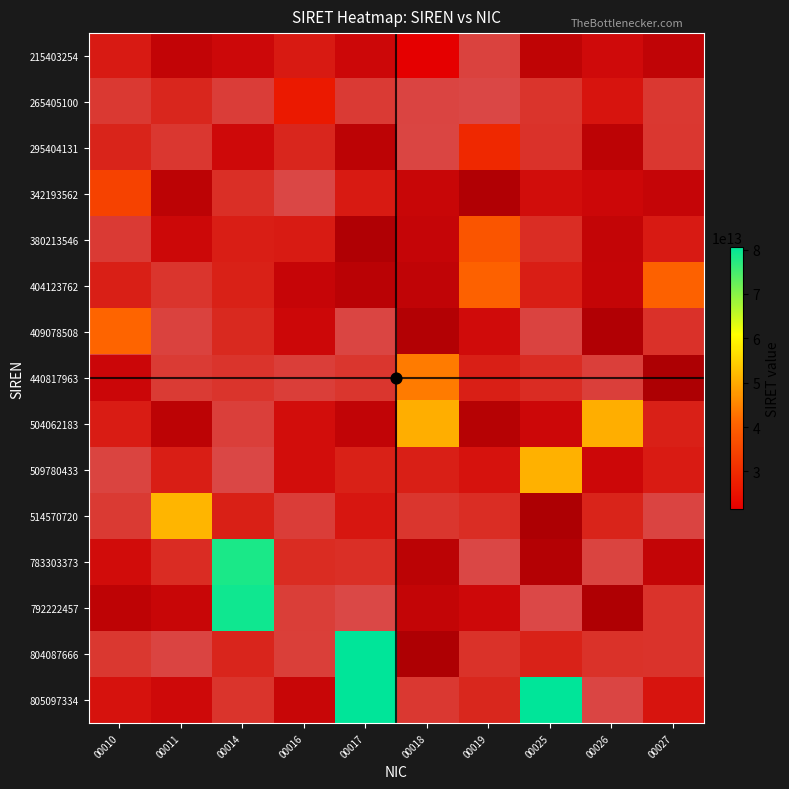

Count the number of categories in the chart.

10